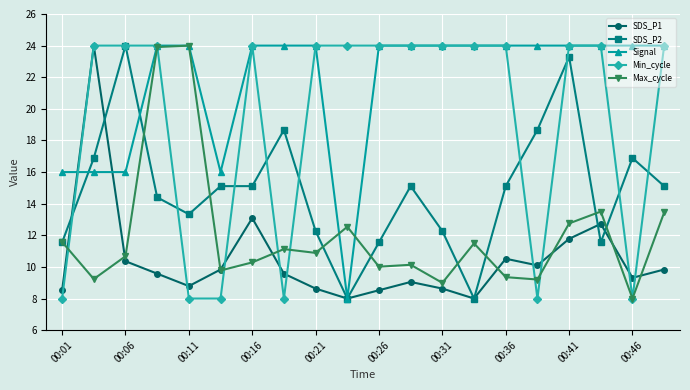

Is this an area chart (filled region under the line)?

No